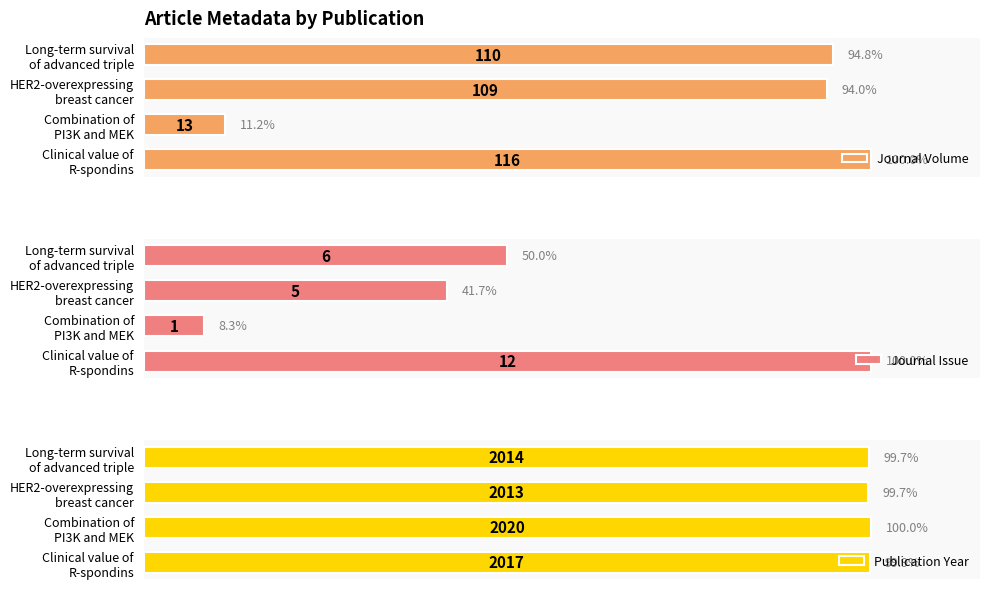

Reading left to right, extract all data points from this chart.

Journal Volume: 116	13	109	110
Journal Issue: 12	1	5	6
Publication Year: 2017	2020	2013	2014